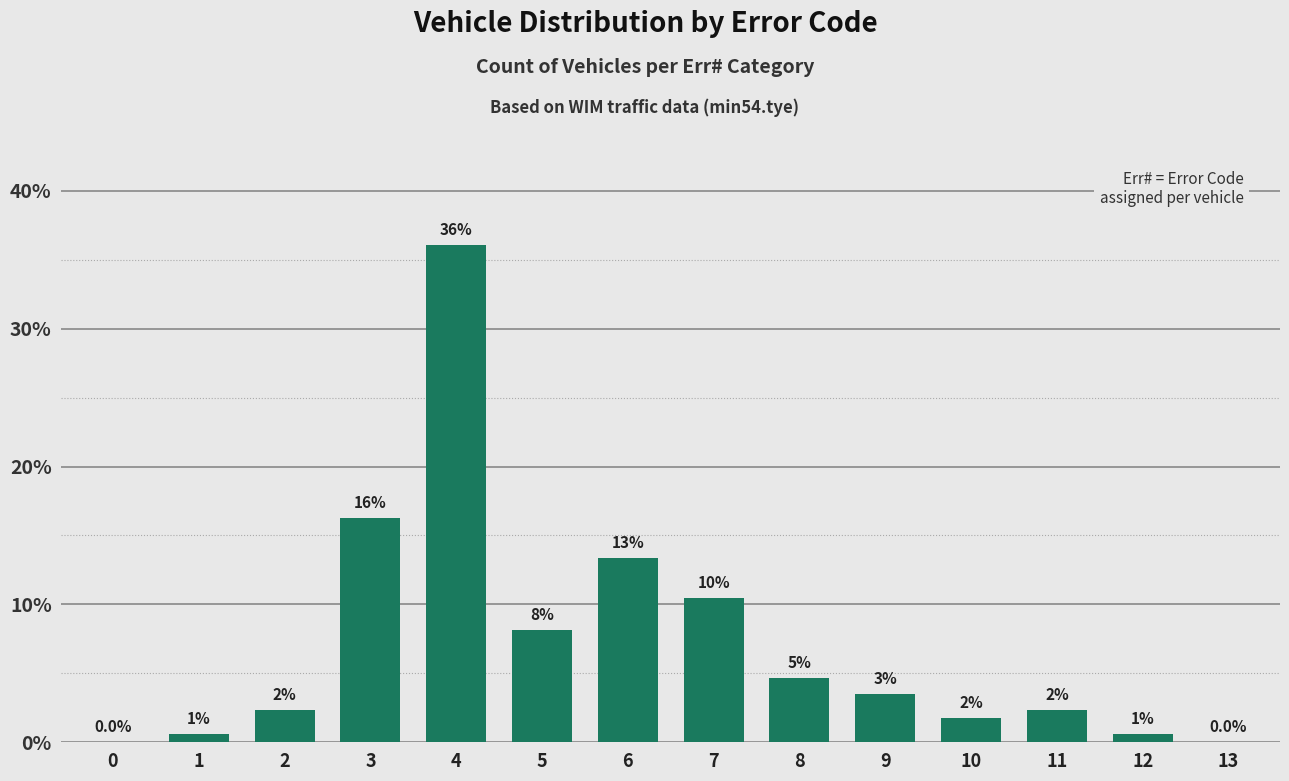

Are the bars horizontal?

No